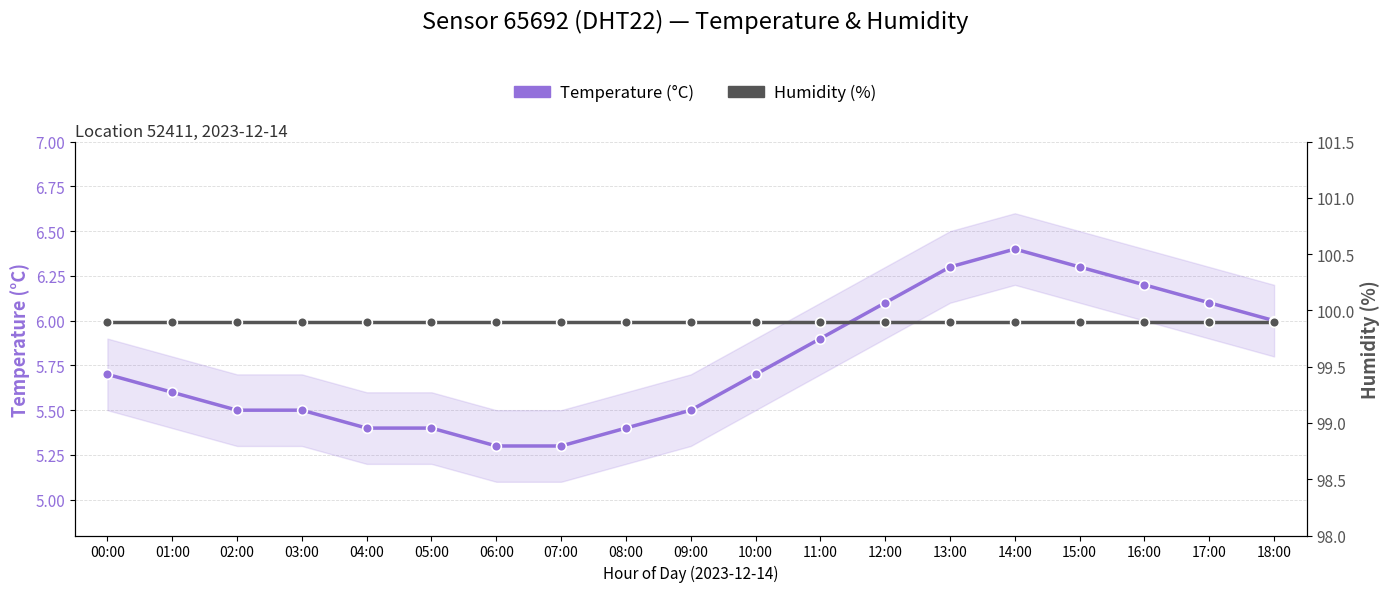

Reading left to right, transcribe all the data shown in this chart.

Temperature (°C): 5.7	5.6	5.5	5.5	5.4	5.4	5.3	5.3	5.4	5.5	5.7	5.9	6.1	6.3	6.4	6.3	6.2	6.1	6.0
Humidity (%): 99.9	99.9	99.9	99.9	99.9	99.9	99.9	99.9	99.9	99.9	99.9	99.9	99.9	99.9	99.9	99.9	99.9	99.9	99.9